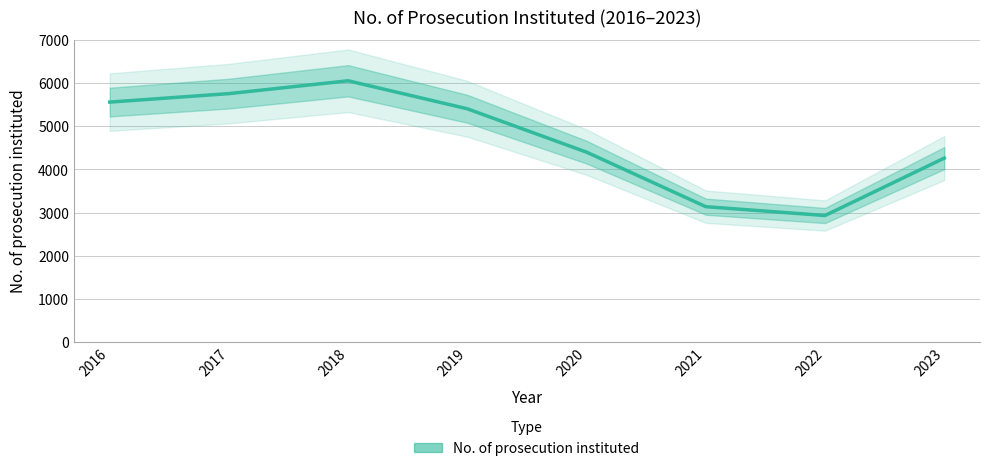

Which category has the lowest value across all series?

2022